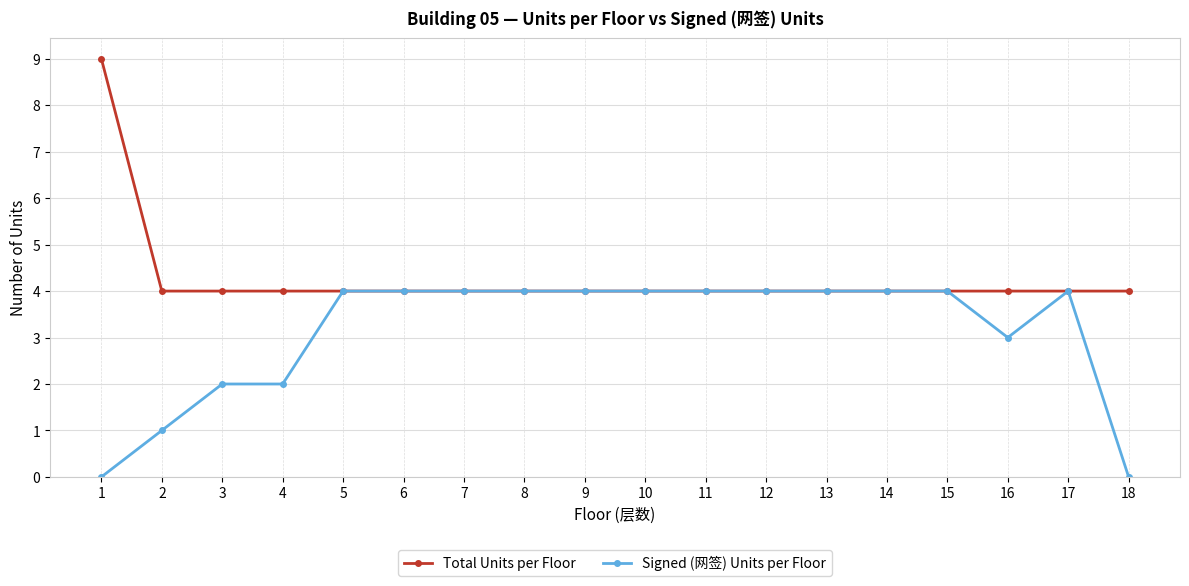

List the series in order of their overall mean, lowest first.

Signed (网签) Units per Floor, Total Units per Floor